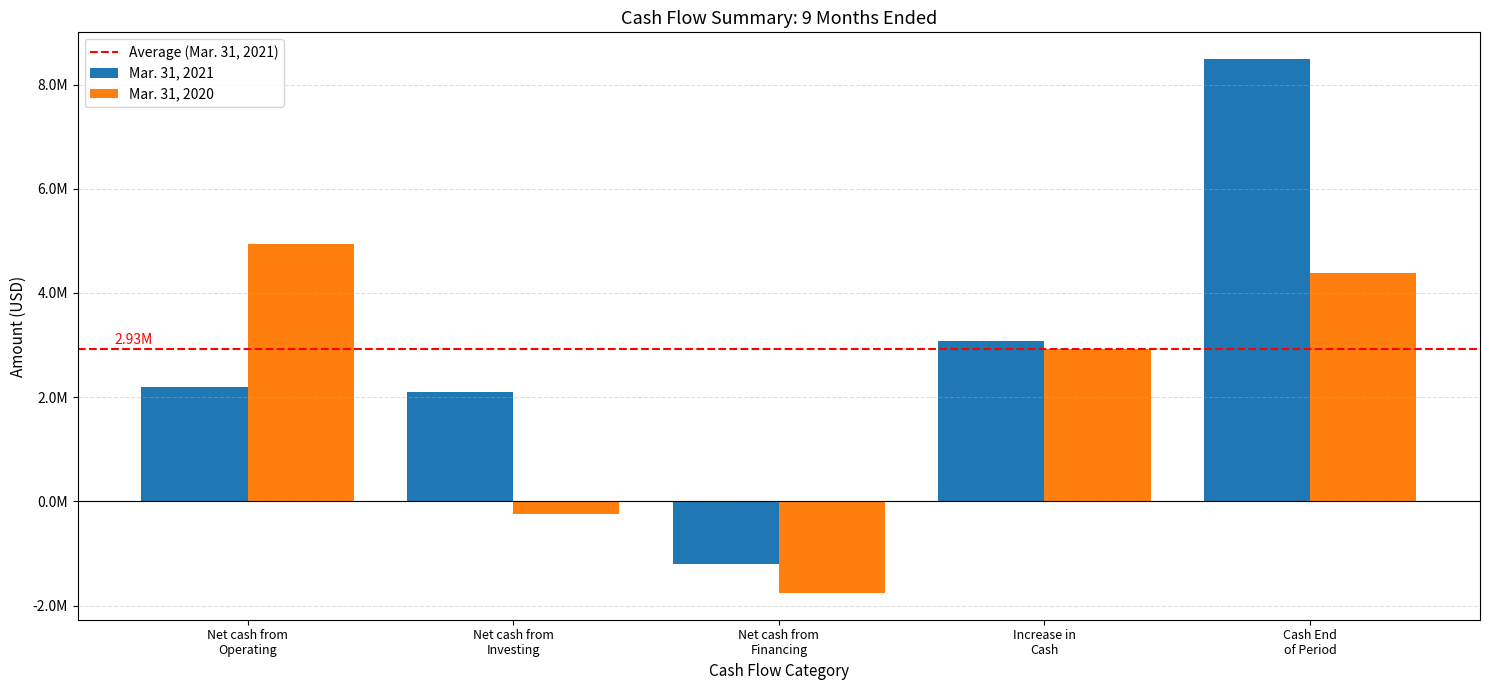

At which category does the chart reach its peak across all series?

Cash End
of Period